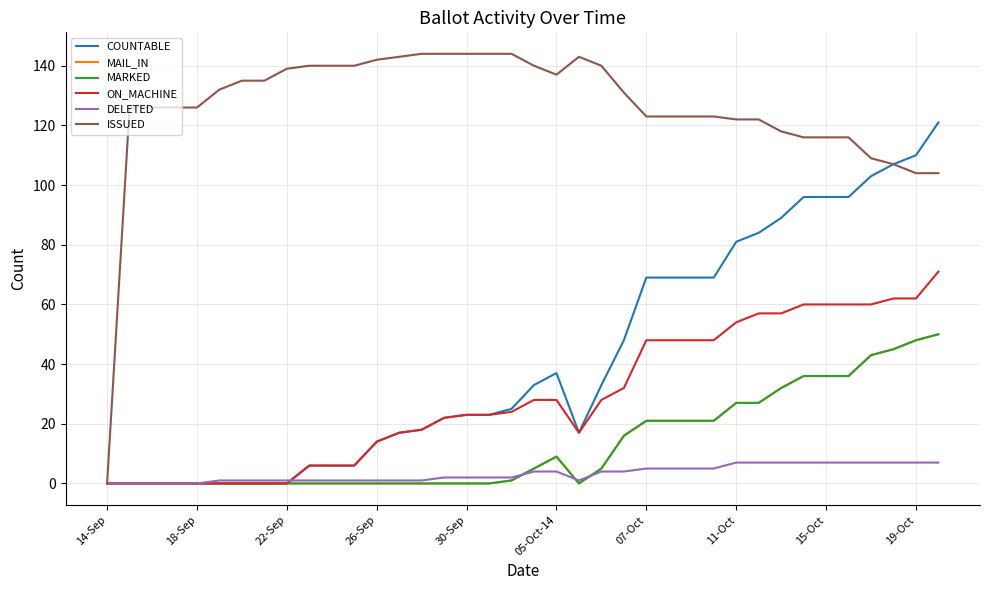

Which series has the largest range (max minus min)?

ISSUED